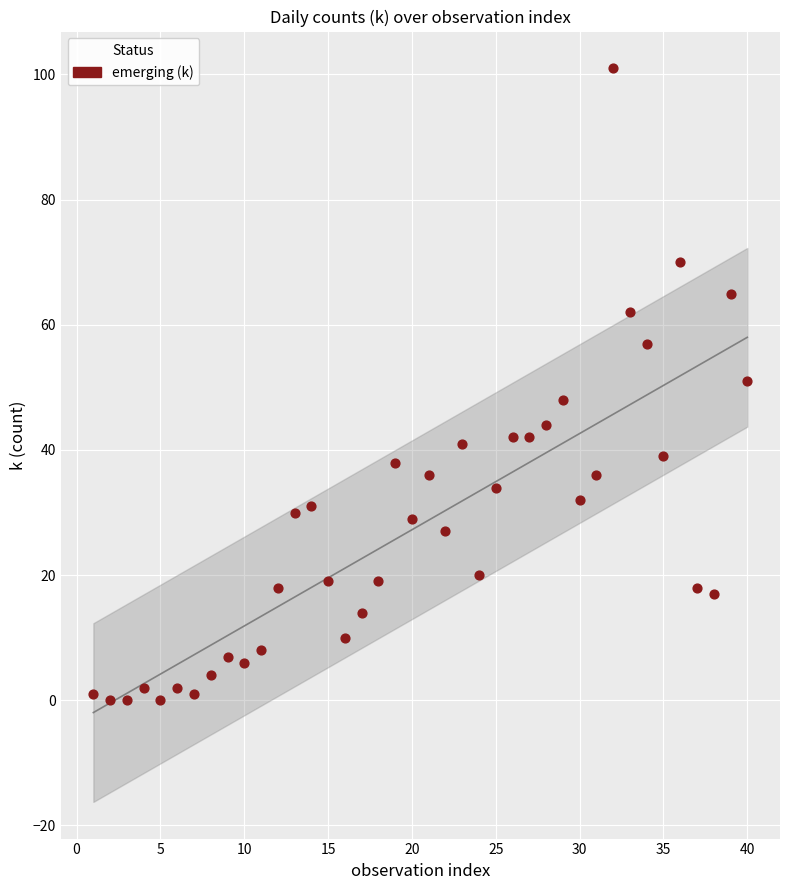

What is the range of X values (max minus min)?

39